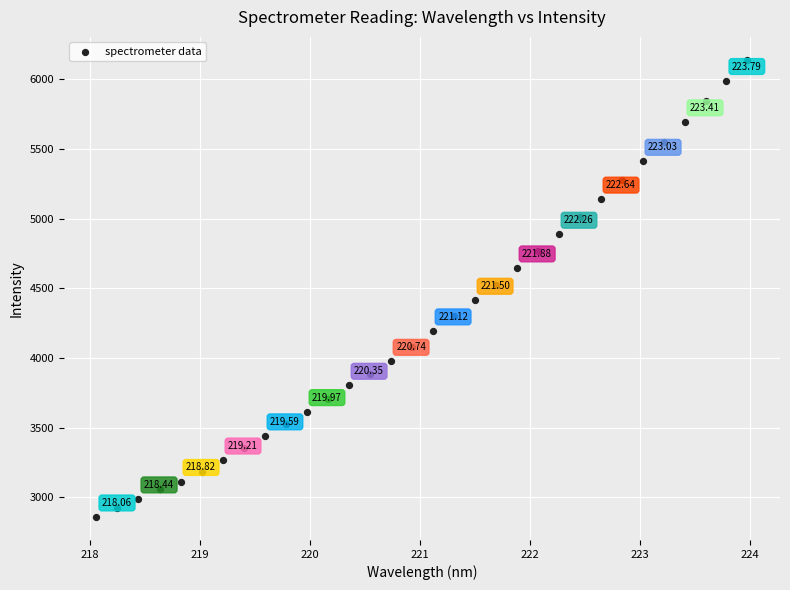

What is the range of X values (max minus min)?

5.9